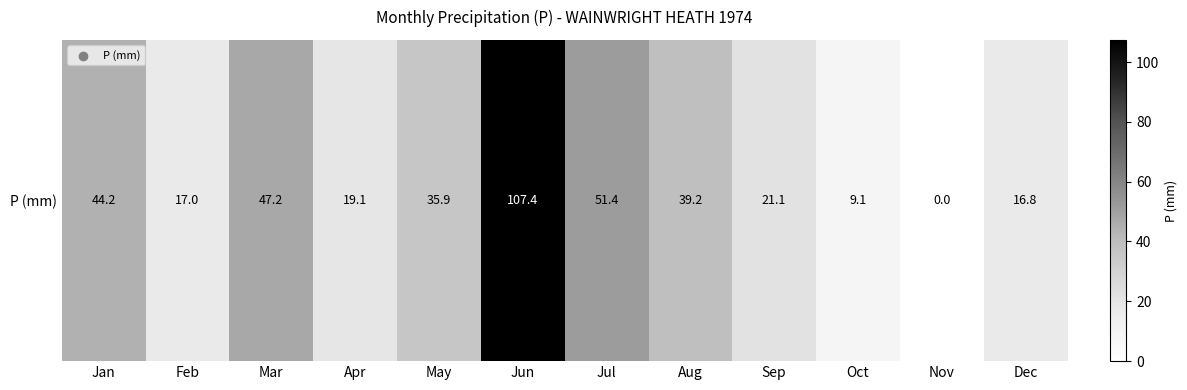

Approximately how many times larger is the value at Jun compared to Apr?

5.6